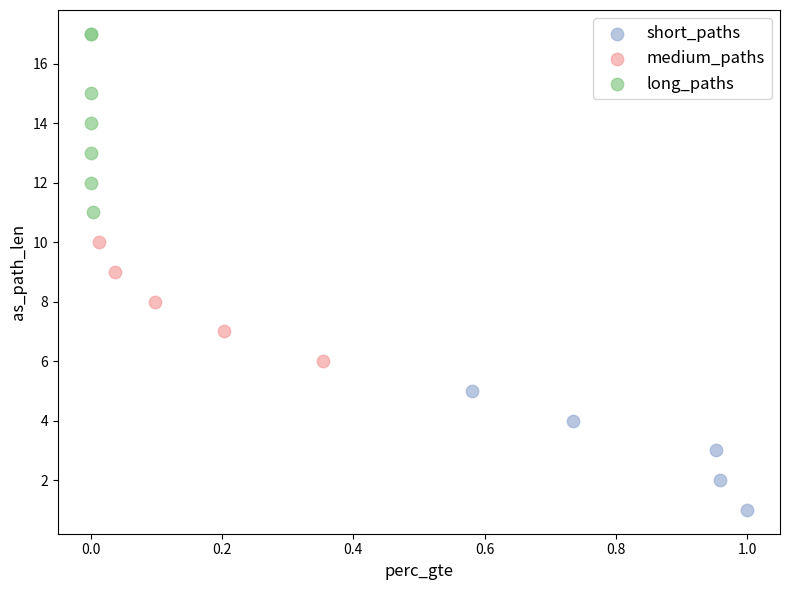

Which series contains the highest Y value?

long_paths